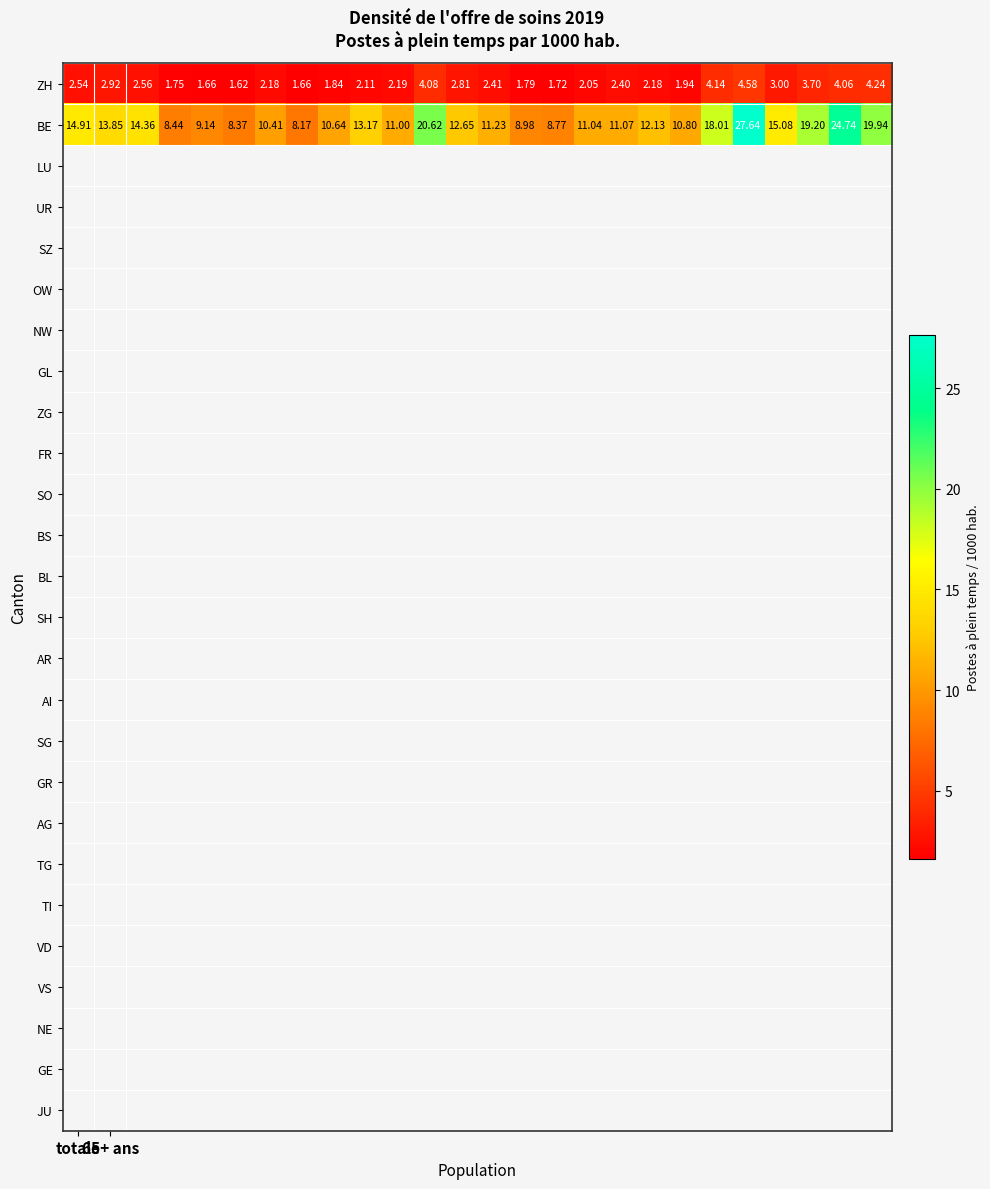

Rank the series by their average value, from lowest to highest.

ZH, BE